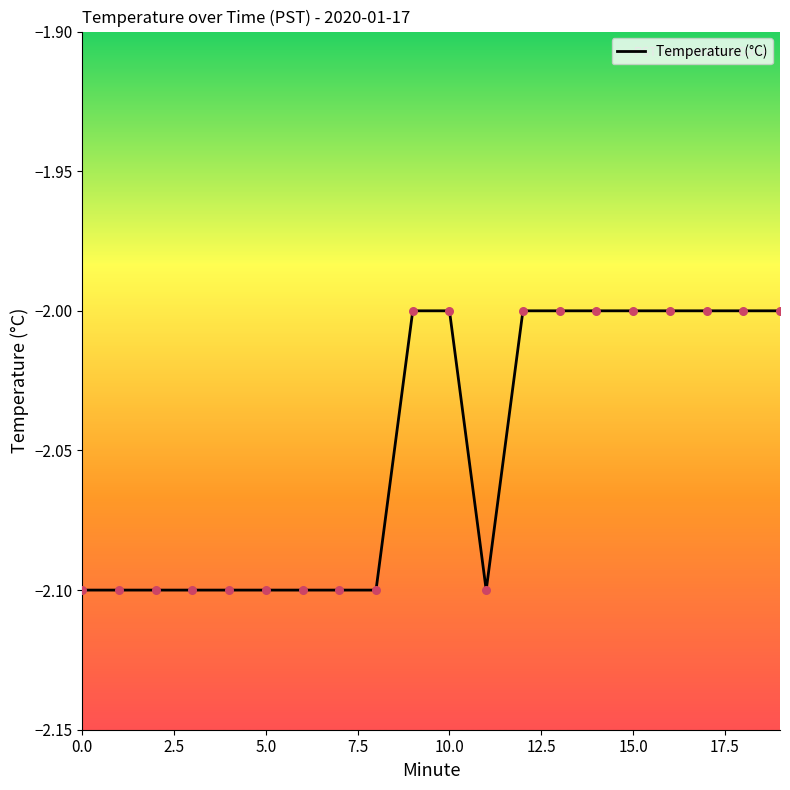

Which has a higher value, 10 or 16?

10